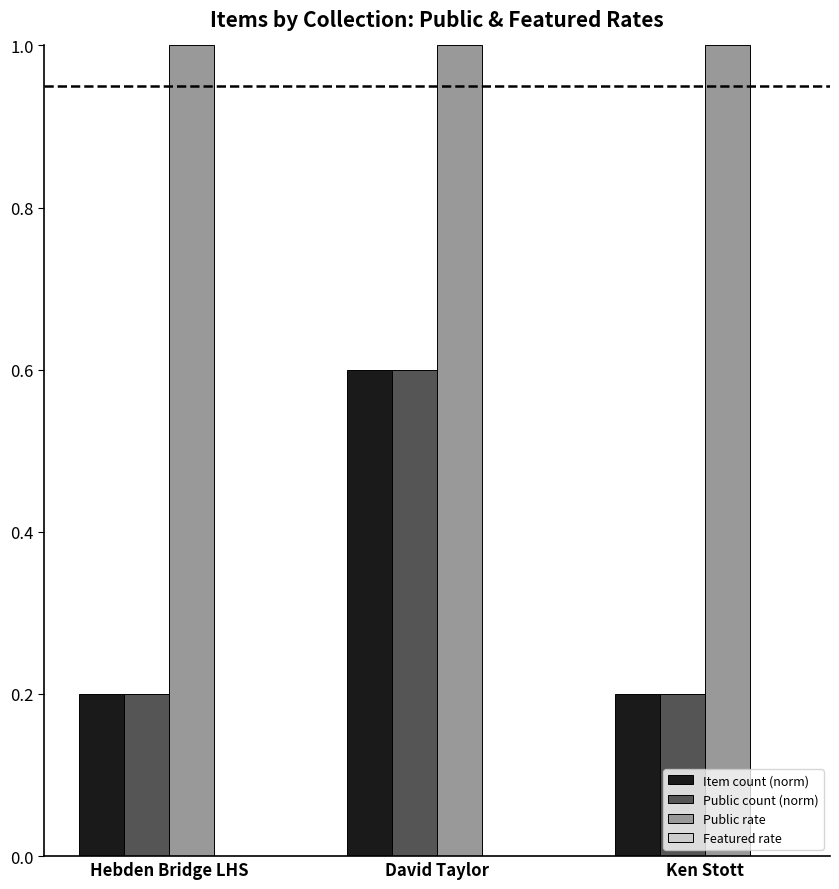

Is it true that Public rate equals 1.0 at David Taylor?

True